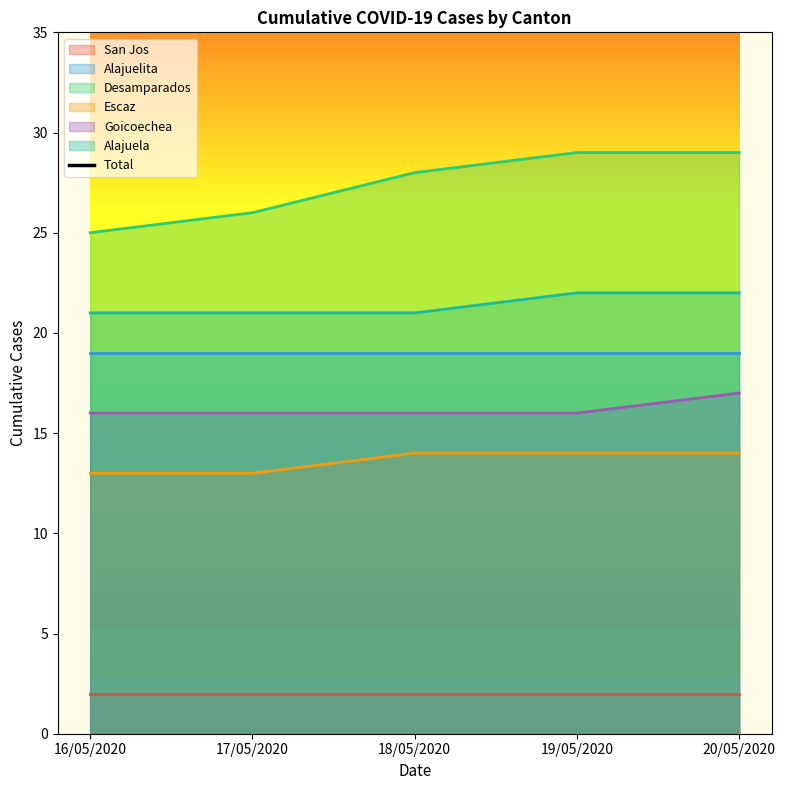

Reading left to right, transcribe all the data shown in this chart.

16/05/2020=96	17/05/2020=97	18/05/2020=100	19/05/2020=102	20/05/2020=103